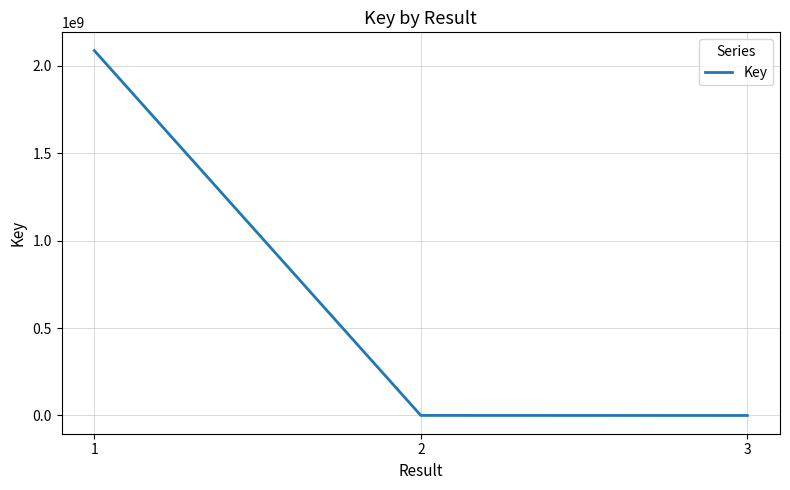

Is it true that the value at 1 is 2086675029?

True